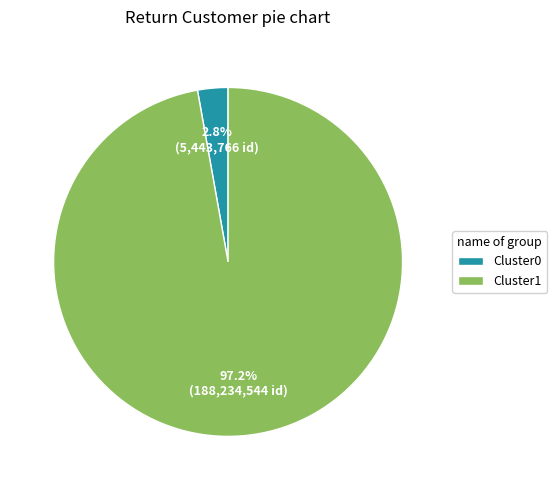

Count the number of slices in the pie.

2